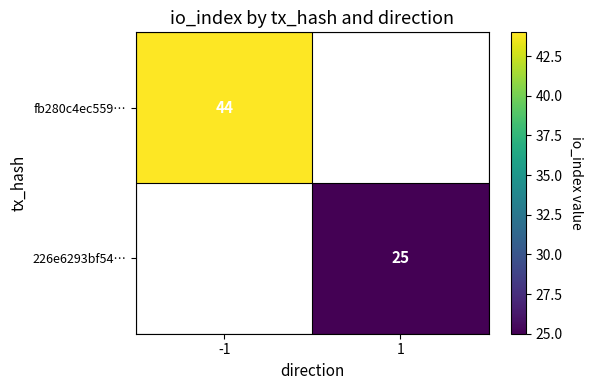

The value of 226e6293bf54… at 1 is 44.2. True or false?

False